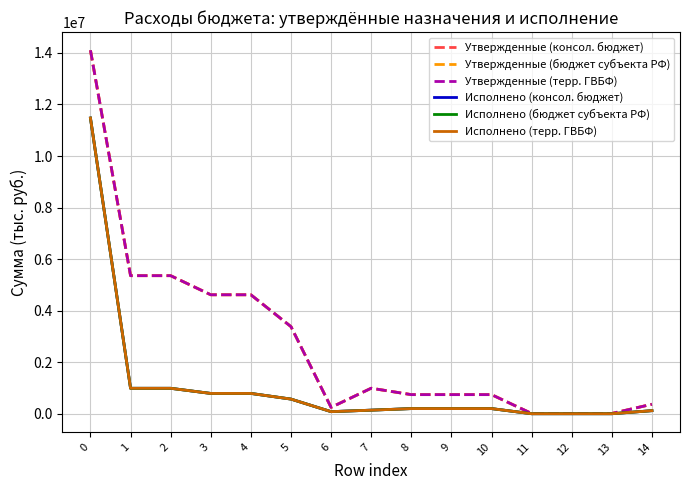

Reading left to right, transcribe all the data shown in this chart.

Утвержденные (консол. бюджет): 14104500.0	5357100.0	5357100.0	4616000.0	4616000.0	3380300.0	246600.0	989100.0	741100.0	741100.0	741100.0	10000.0	10000.0	10000.0	367600.0
Утвержденные (бюджет субъекта РФ): 14104500.0	5357100.0	5357100.0	4616000.0	4616000.0	3380300.0	246600.0	989100.0	741100.0	741100.0	741100.0	10000.0	10000.0	10000.0	367600.0
Утвержденные (терр. ГВБФ): 14104500.0	5357100.0	5357100.0	4616000.0	4616000.0	3380300.0	246600.0	989100.0	741100.0	741100.0	741100.0	10000.0	10000.0	10000.0	367600.0
Исполнено (консол. бюджет): 11472959.0	986770.3	986770.3	787684.2	787684.2	568079.7	80520.8	139083.7	199086.0	199086.0	199086.0	0.0	0.0	0.0	118567.6
Исполнено (бюджет субъекта РФ): 11472959.0	986770.3	986770.3	787684.2	787684.2	568079.7	80520.8	138083.7	199086.0	199086.0	199086.0	0.0	0.0	0.0	118567.6
Исполнено (терр. ГВБФ): 11472959.0	986770.3	986770.3	787684.2	787648.2	568079.7	80520.8	138083.7	199086.0	199086.0	199086.0	0.0	0.0	0.0	118567.6